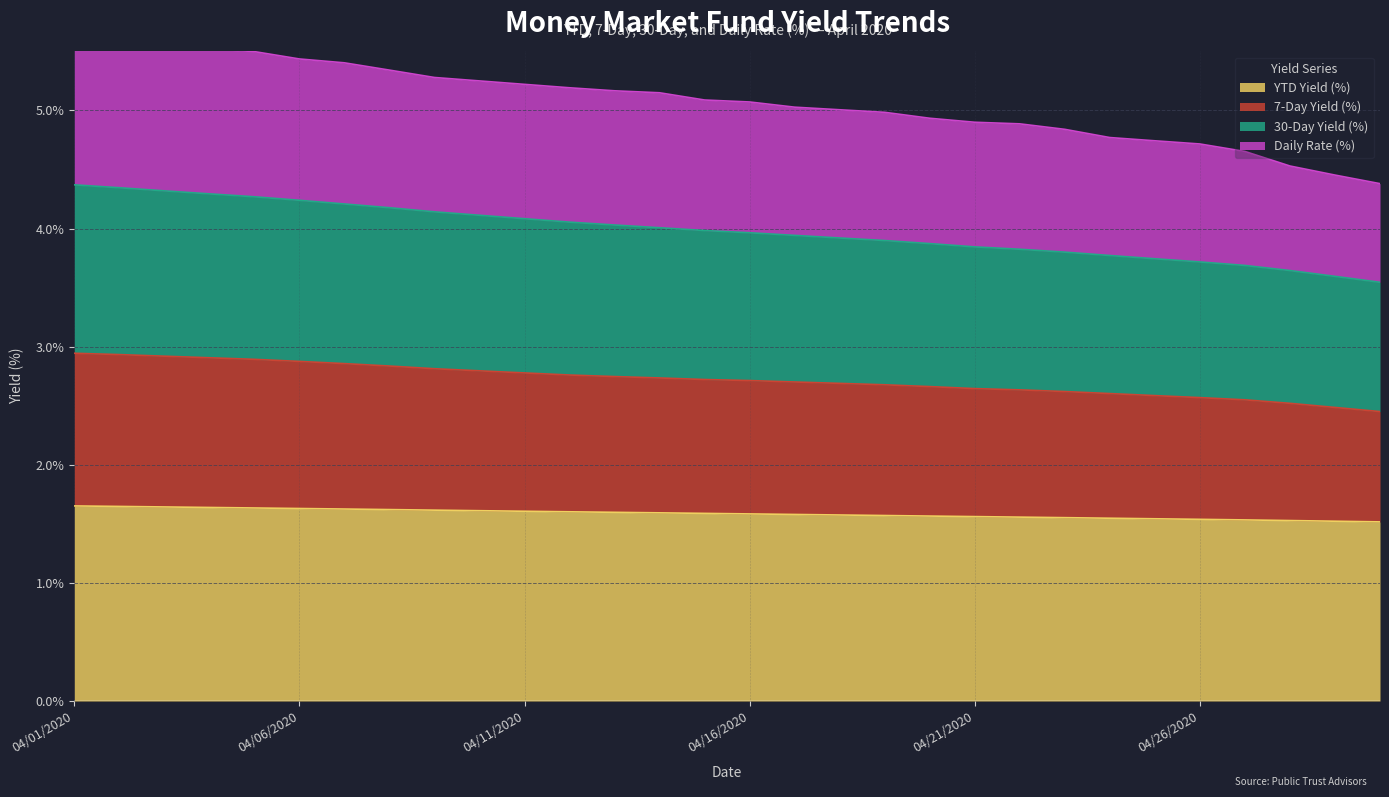

How many 7-Day Yield (%) values are between 2 and 3?

30